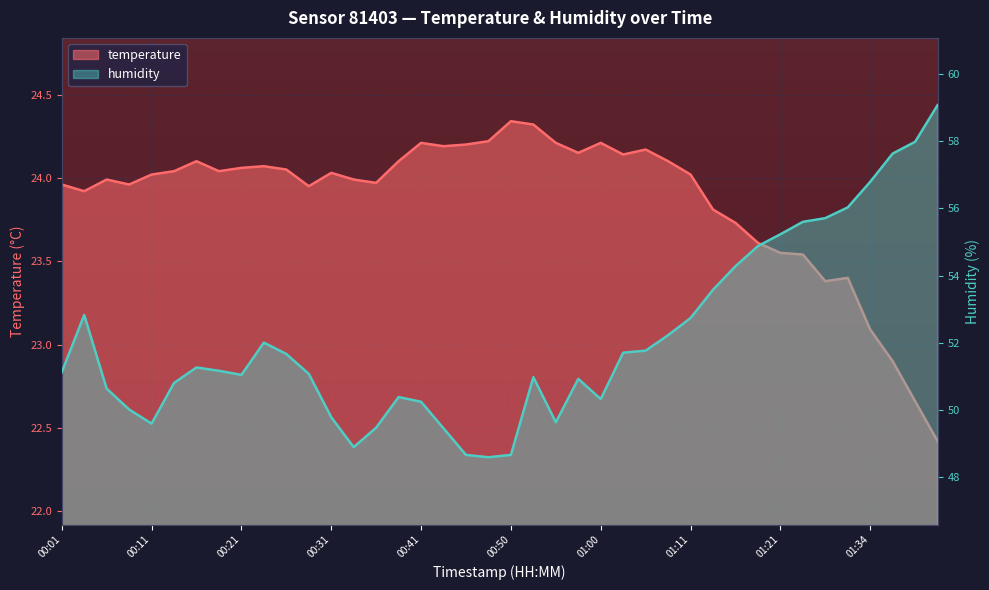

Rank the series by their average value, from lowest to highest.

temperature, humidity